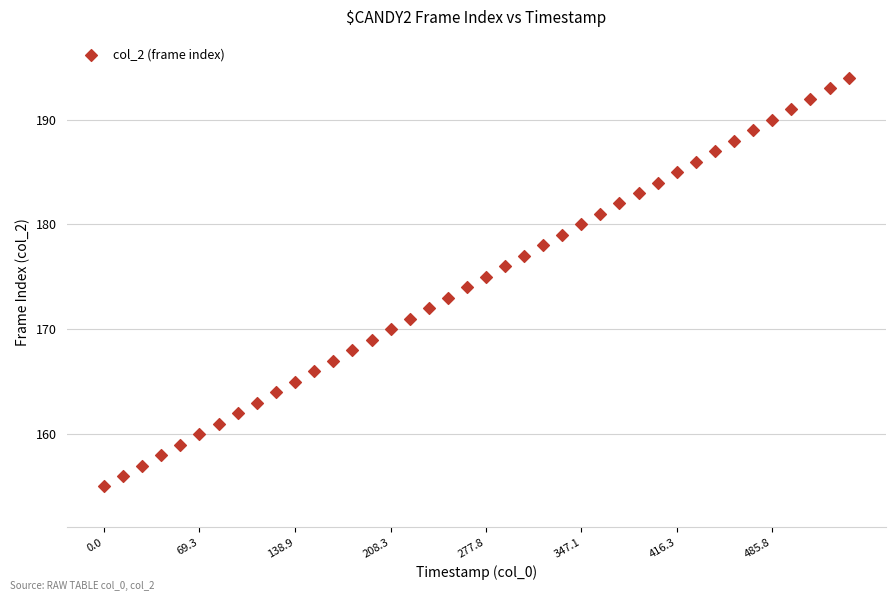

What is the range of Y values (max minus min)?

39